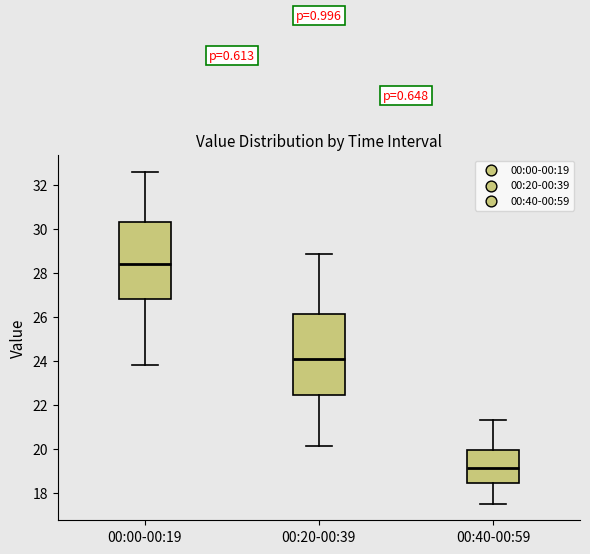

Which box's median line is the highest?

00:00-00:19